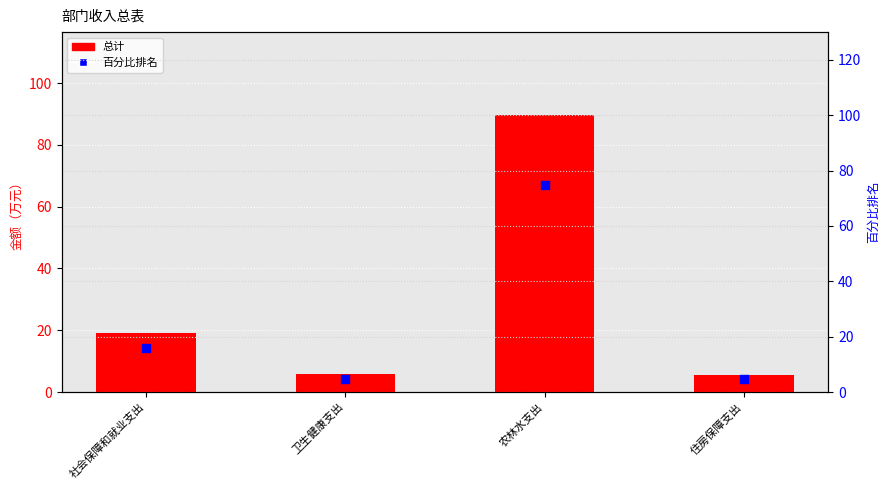

Which series contains the highest Y value?

总计